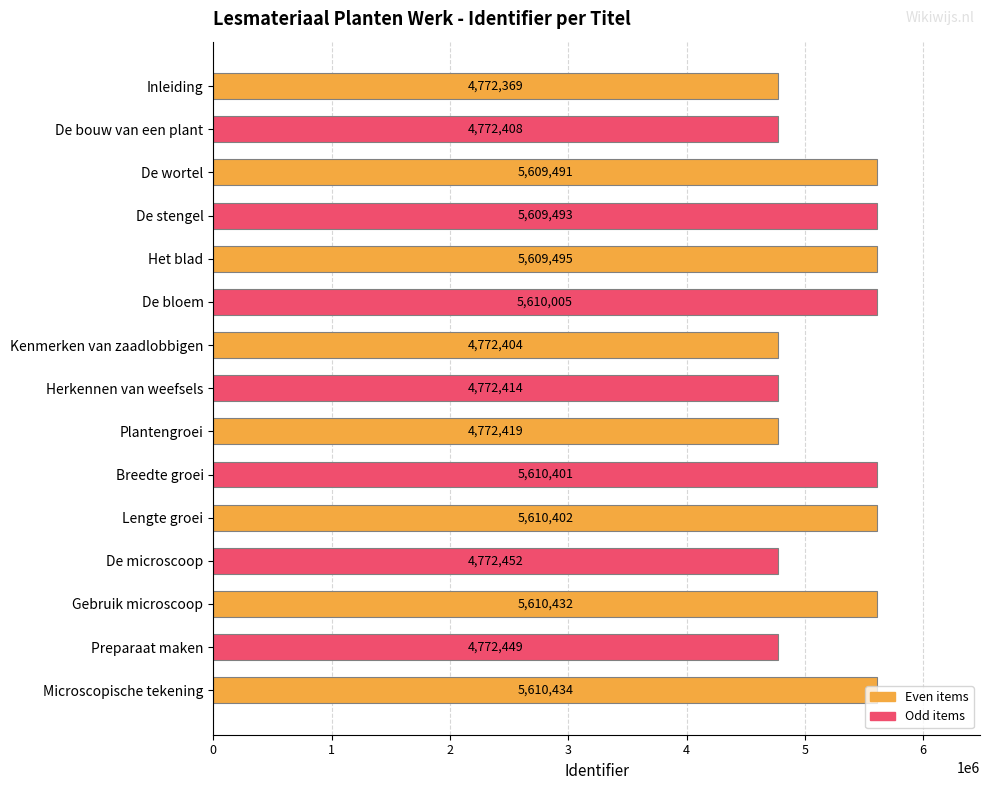

What is the label of the 6th bar from the bottom?

Breedte groei